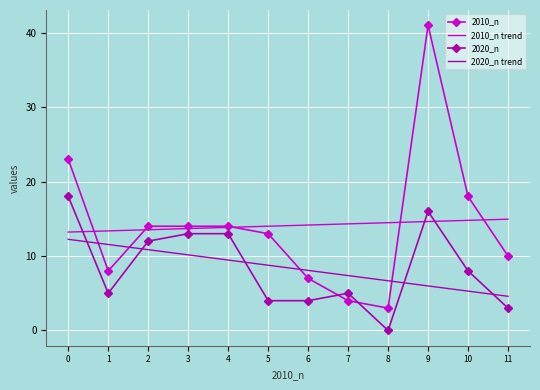

True or false: 2010_n and 2010_n trend intersect in this chart.

True